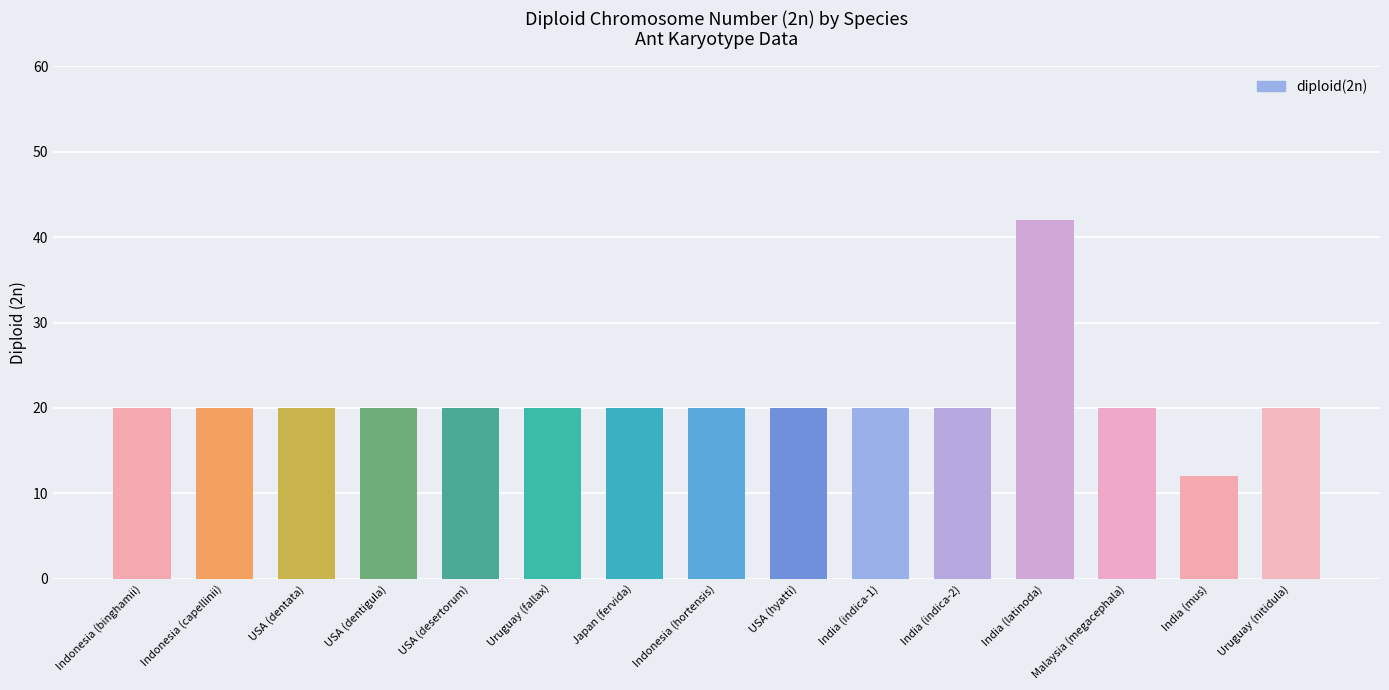

Reading left to right, list all the values displayed in this chart.

Indonesia (binghamii)=20	Indonesia (capellinii)=20	USA (dentata)=20	USA (dentigula)=20	USA (desertorum)=20	Uruguay (fallax)=20	Japan (fervida)=20	Indonesia (hortensis)=20	USA (hyatti)=20	India (indica-1)=20	India (indica-2)=20	India (latinoda)=42	Malaysia (megacephala)=20	India (mus)=12	Uruguay (nitidula)=20